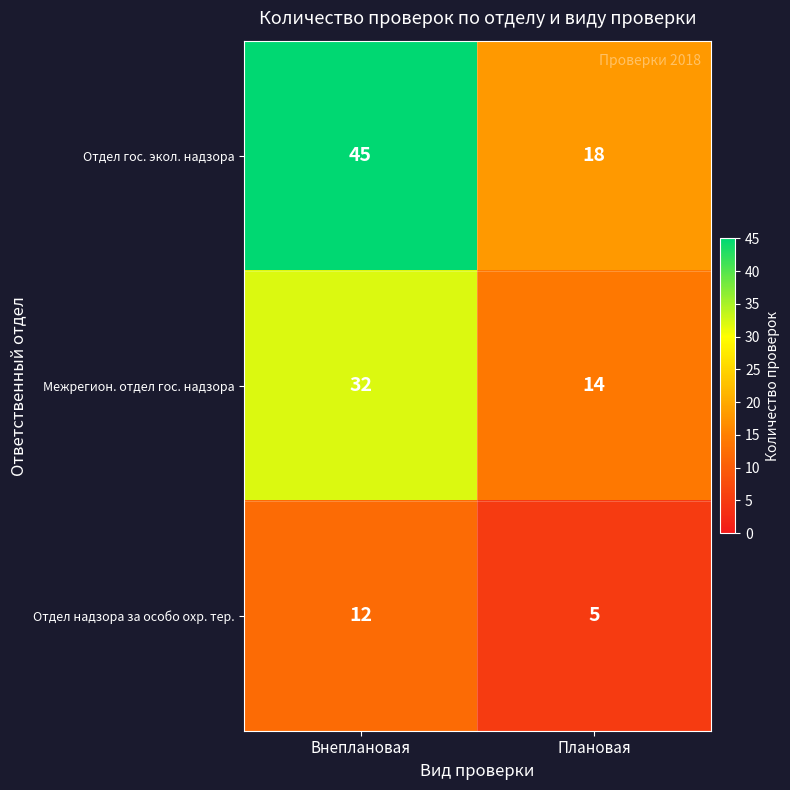

True or false: Отдел гос. экол. надзора has a value of 11 at Плановая.

False